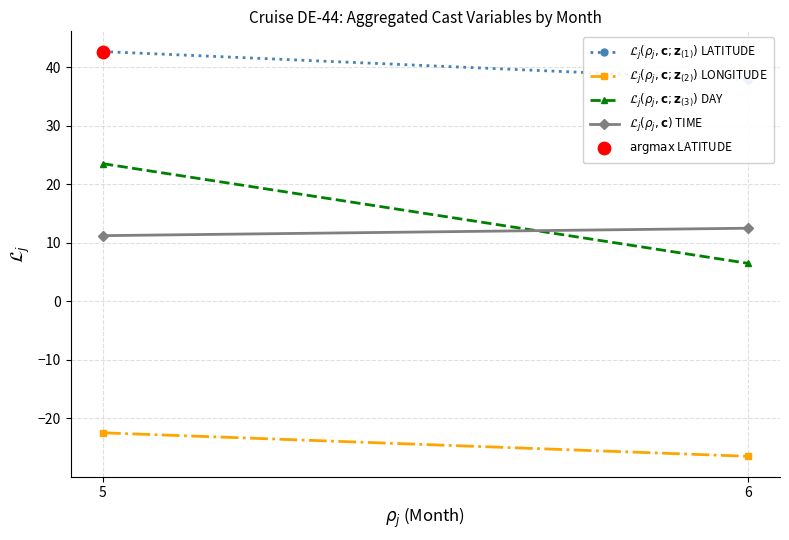

Is the value of $\mathcal{L}_j(\rho_j, \mathbf{c}; \mathbf{z}_{(1)})$ LATITUDE at 6 greater than the value of $\mathcal{L}_j(\rho_j, \mathbf{c}; \mathbf{z}_{(2)})$ LONGITUDE at 6?

Yes